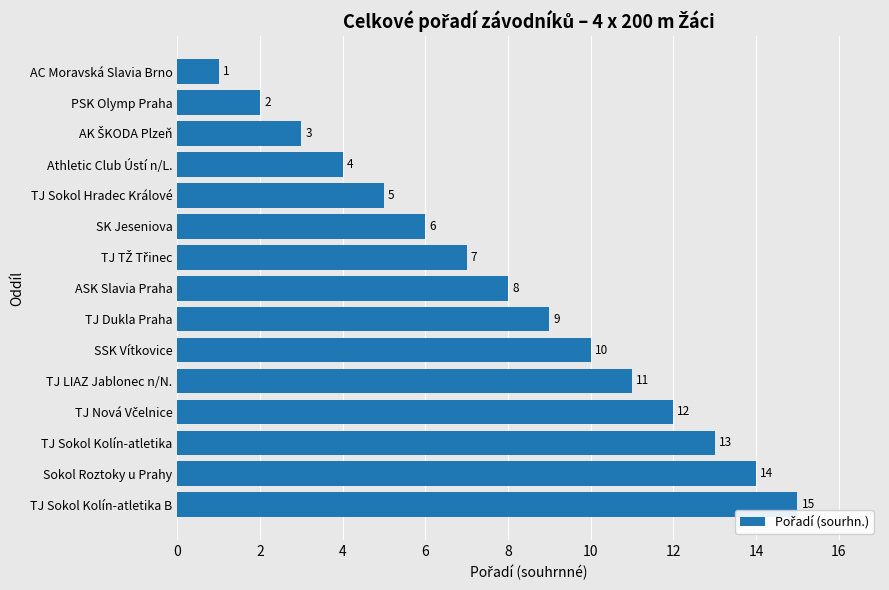

True or false: the data shows 3 at PSK Olymp Praha.

False